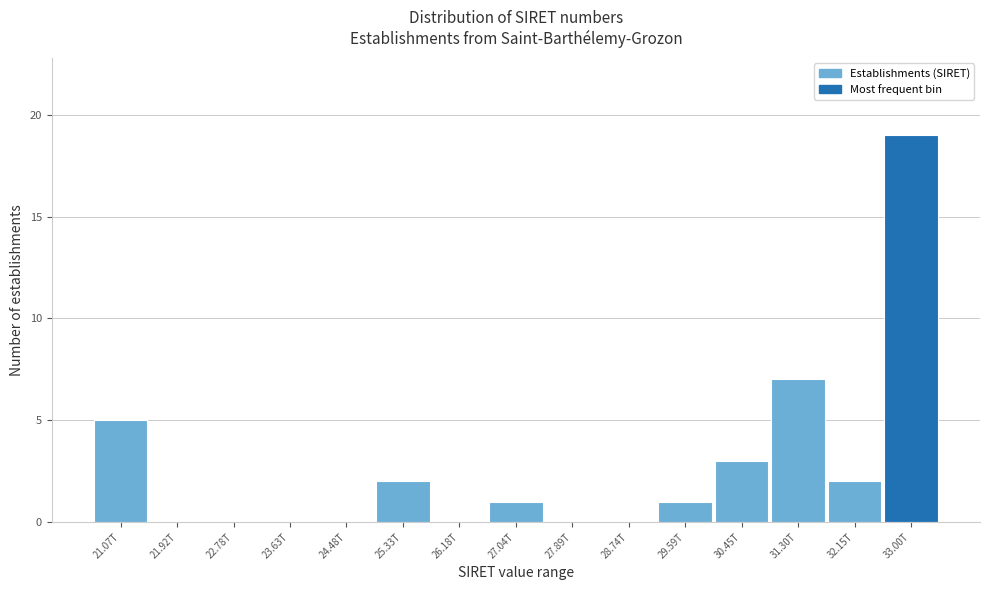

Reading left to right, what are all the values shown in this chart?

21.07T=5	21.92T=0	22.78T=0	23.63T=0	24.48T=0	25.33T=2	26.18T=0	27.04T=1	27.89T=0	28.74T=0	29.59T=1	30.45T=3	31.30T=7	32.15T=2	33.00T=19